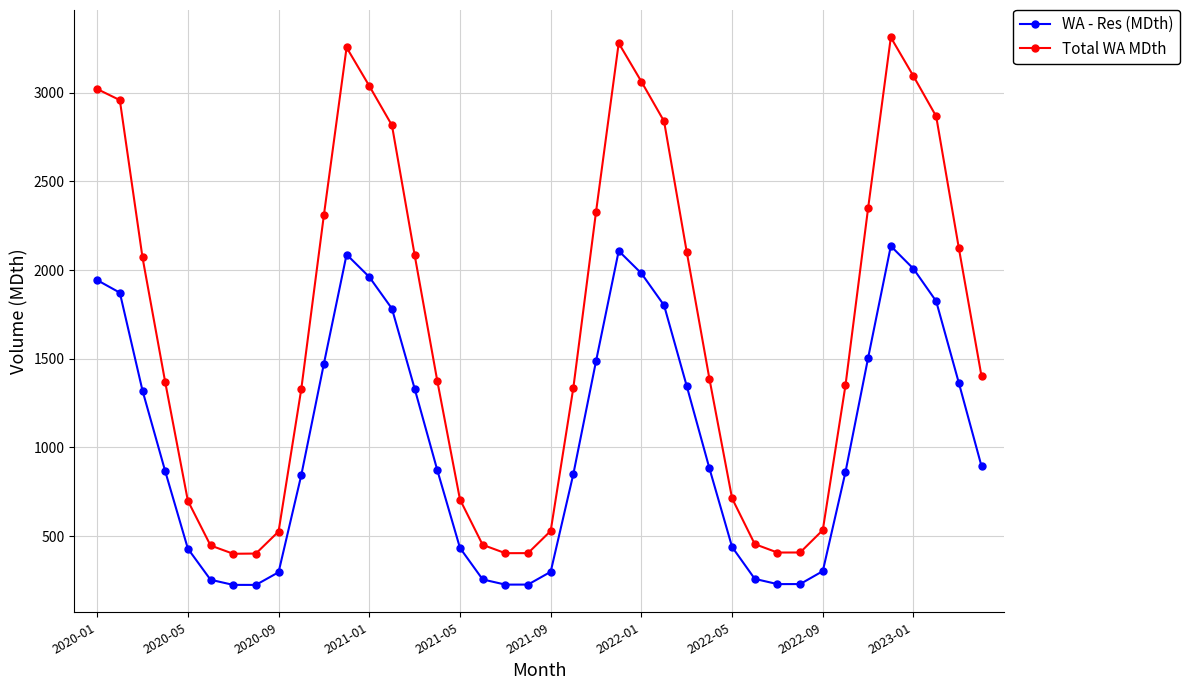

True or false: Total WA MDth and WA - Res (MDth) cross at least once.

False